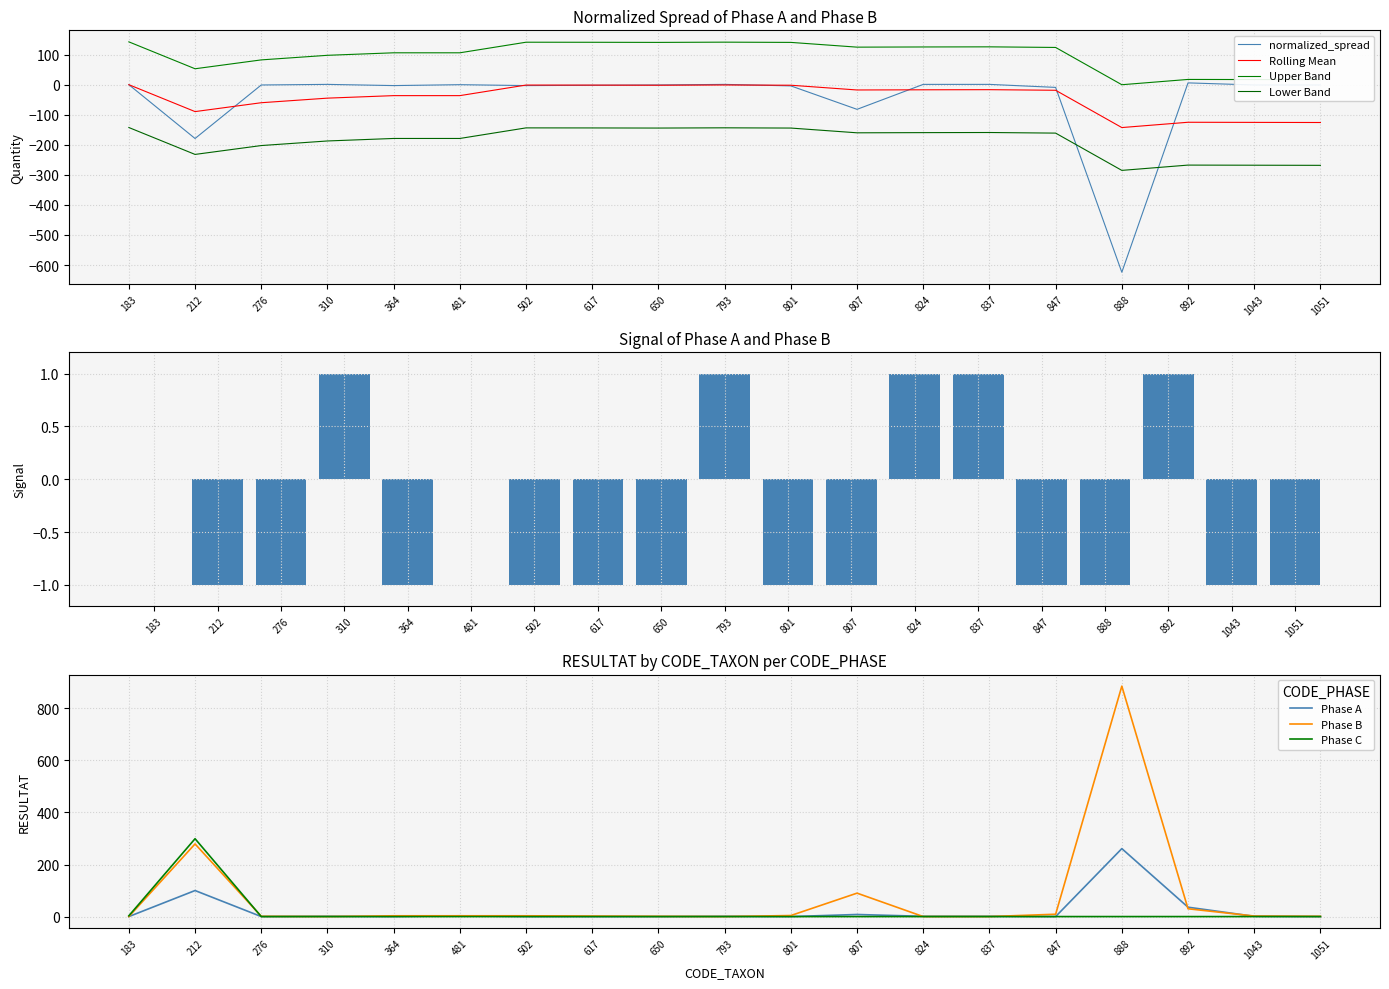

What is the difference between the second highest and second lowest values in the Phase B series?

279